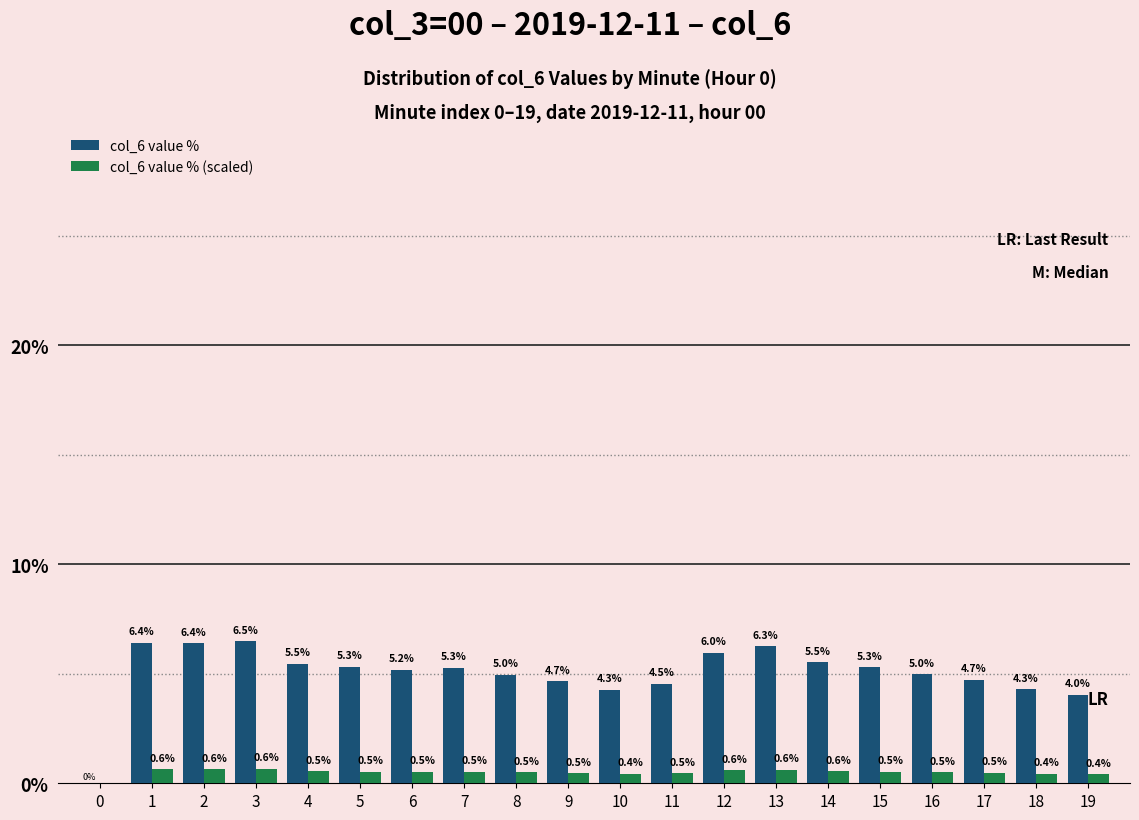

What is the greatest value displayed?

6.5